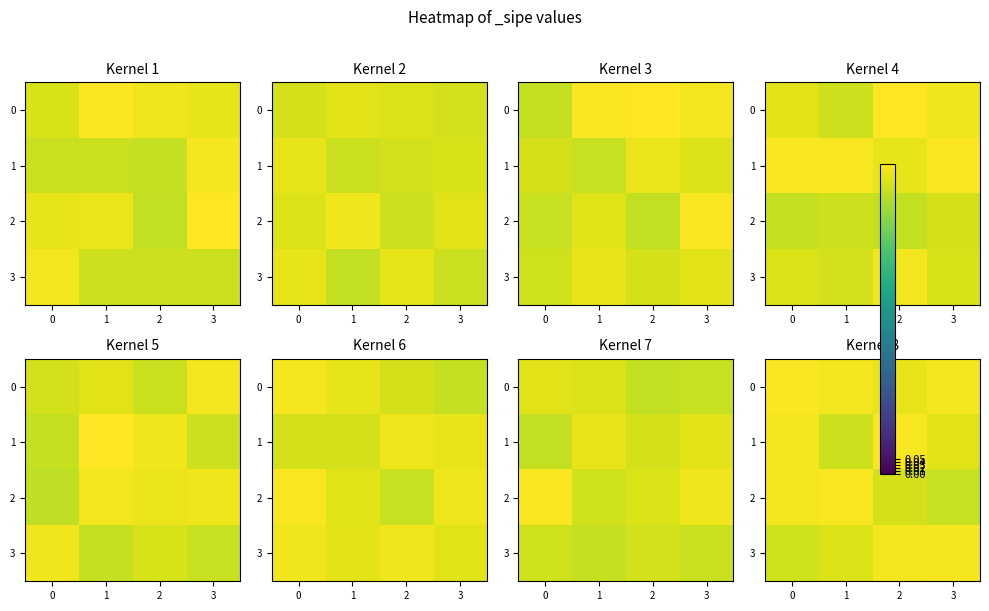

What is the total value across all series at 2?

4.1